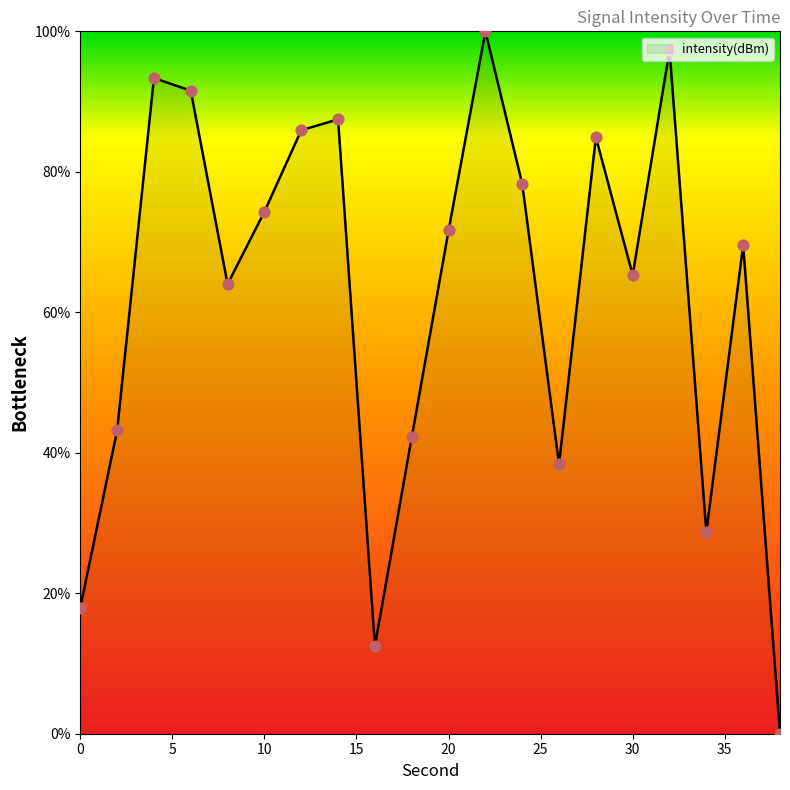

What is the greatest value displayed?

100.0